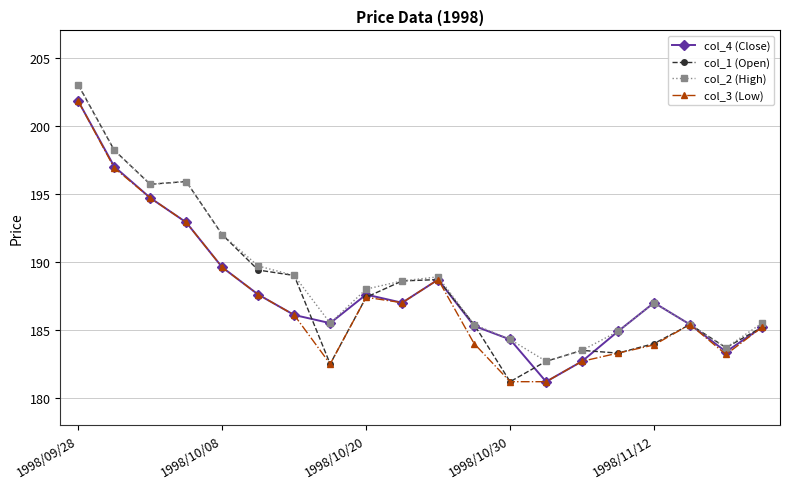

What is the value of the col_1 (Open) point at the 18th from the left?

185.4